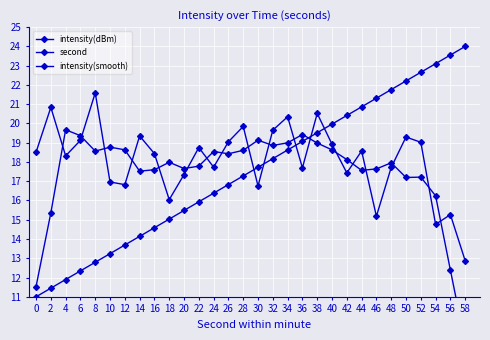

Where is the first local maximum for intensity(smooth)?

4